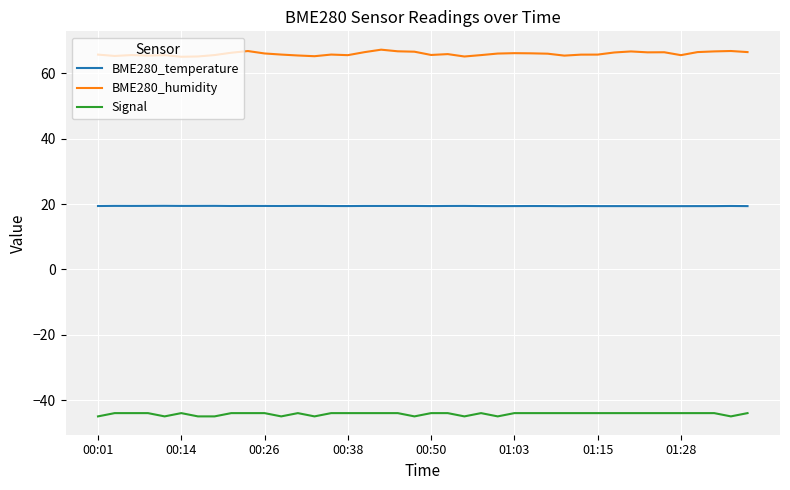

At how many categories does at least one series exceed 31?

40